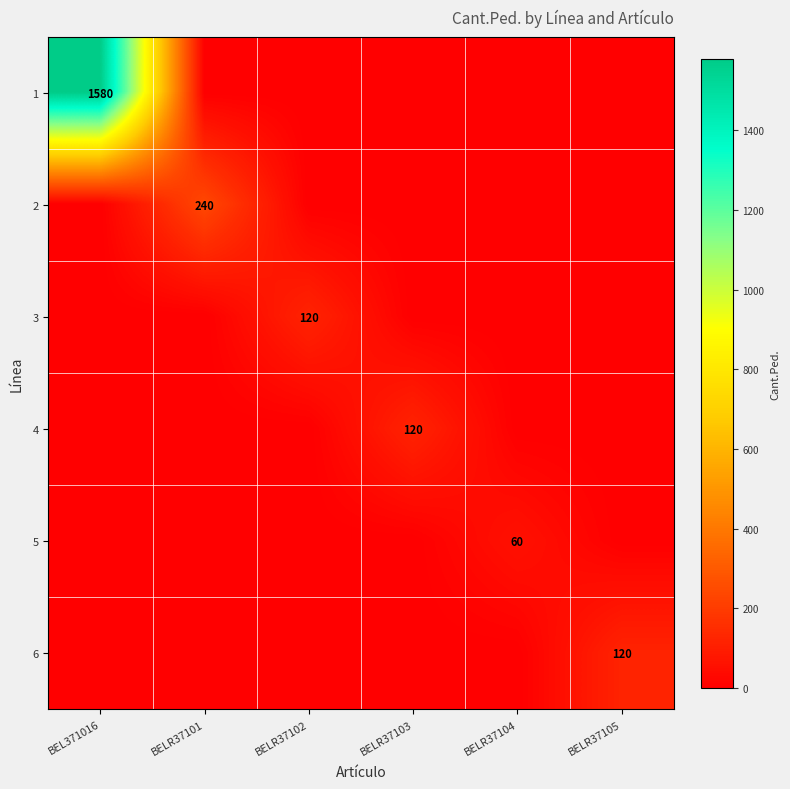

The value of 6 at BELR37105 is 35. True or false?

False